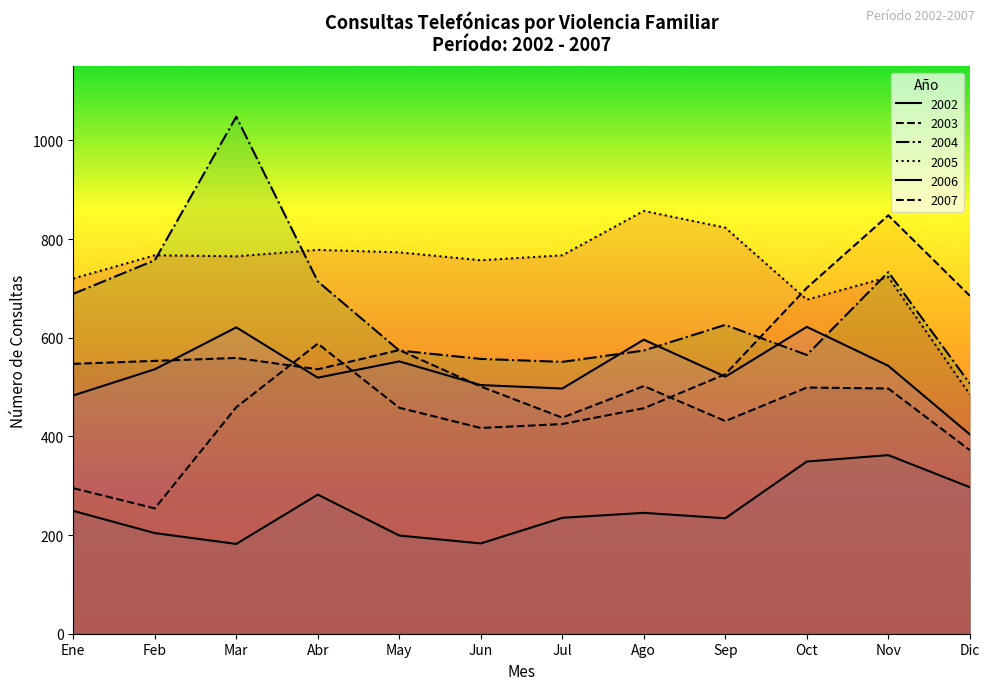

What is the value of the 2006 point at the 5th from the left?

552